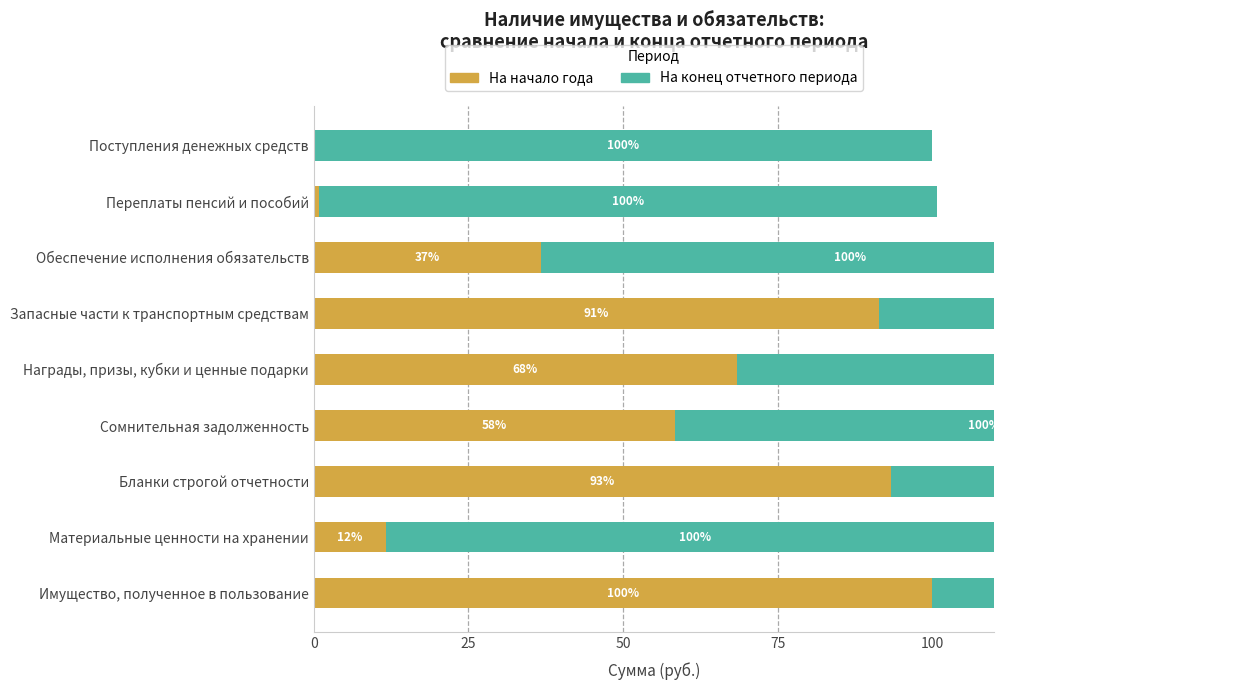

What value does the На конец отчетного периода series have at Награды, призы, кубки и ценные подарки?

100.0